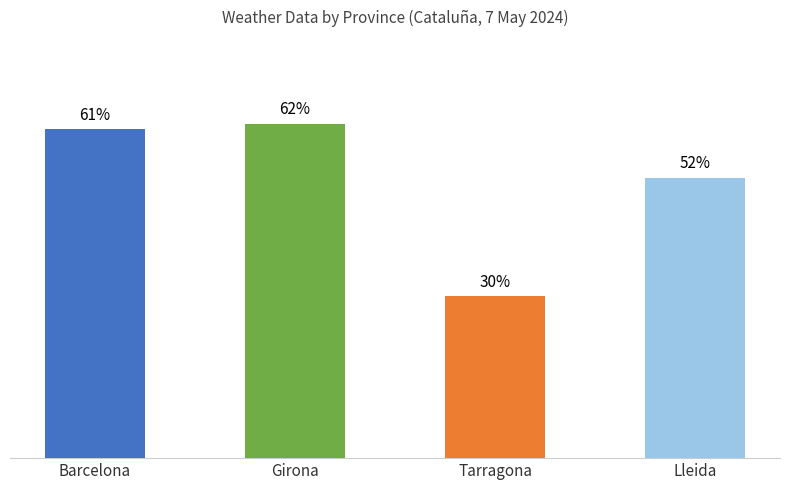

List the labels in order of value, largest first.

Girona, Barcelona, Lleida, Tarragona